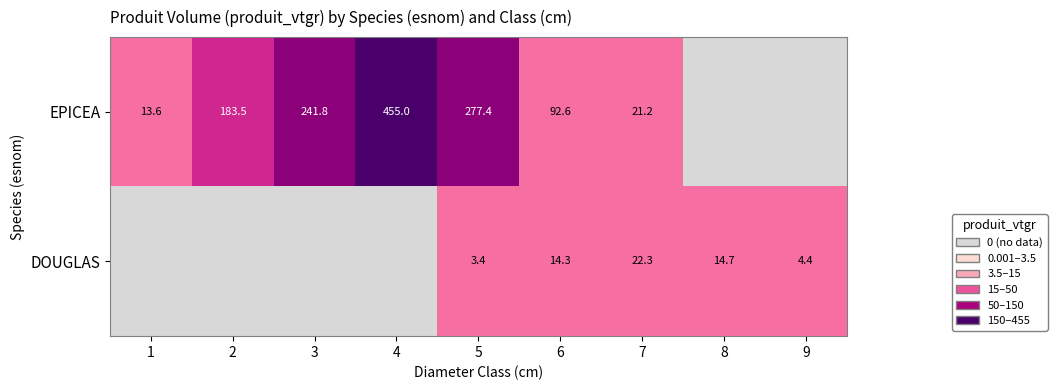

At how many categories does at least one series exceed 265?

2